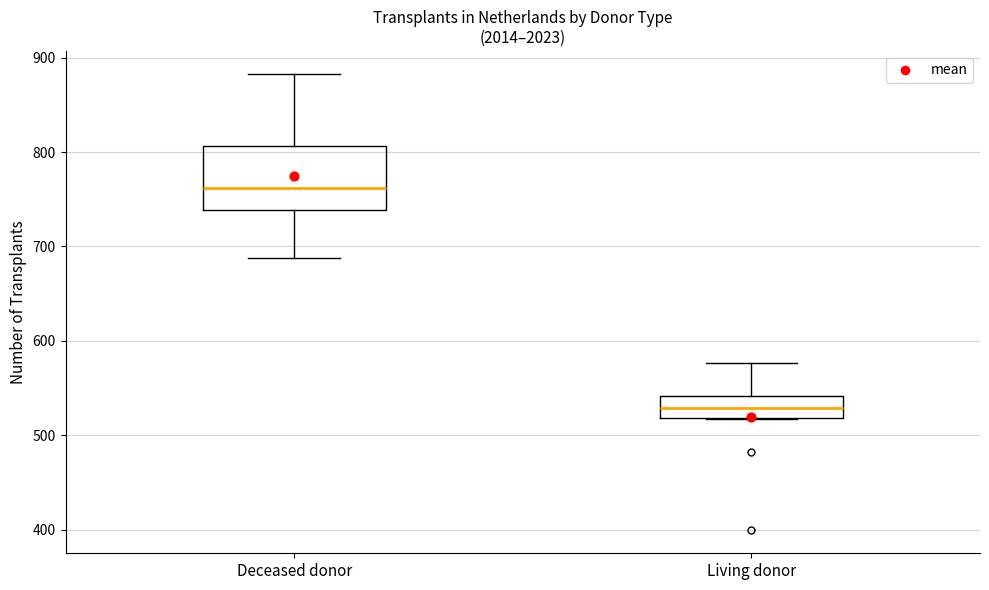

Where does the lower whisker of the box for Deceased donor end on the y-axis? The values are not printed on the chart, so give them approximately, as read against the axis.

690